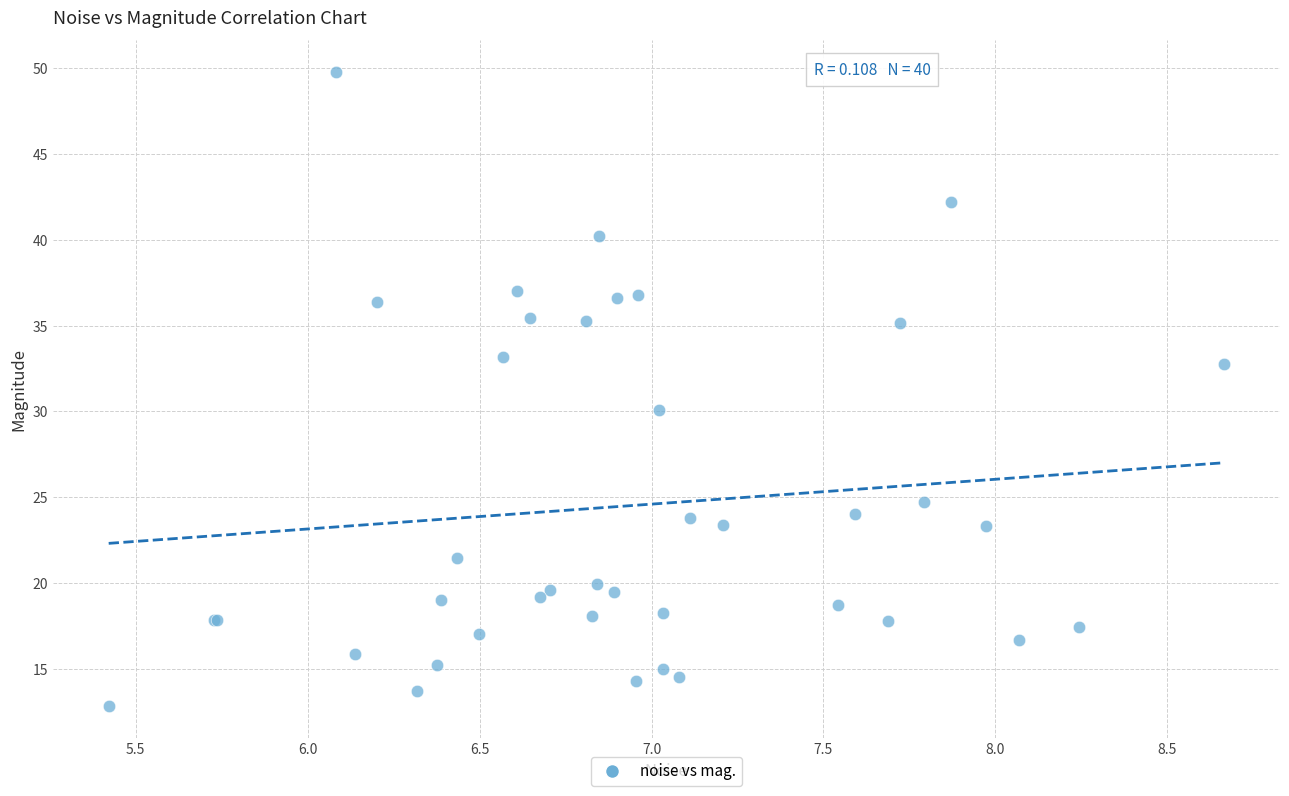

What Y value in the scatter plot is closest to 31?

30.1